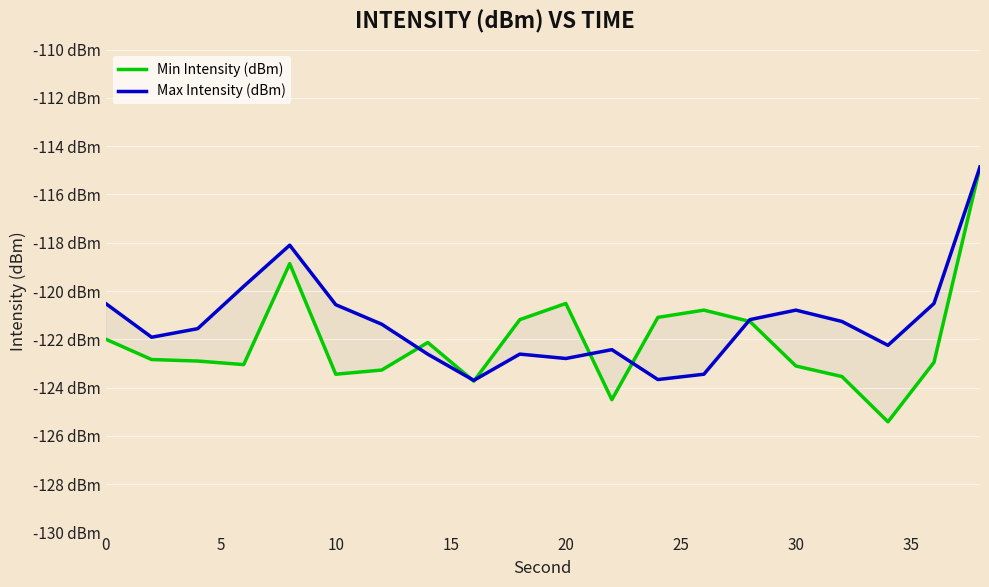

How many interior local valleys does the Max Intensity (dBm) series have?

5